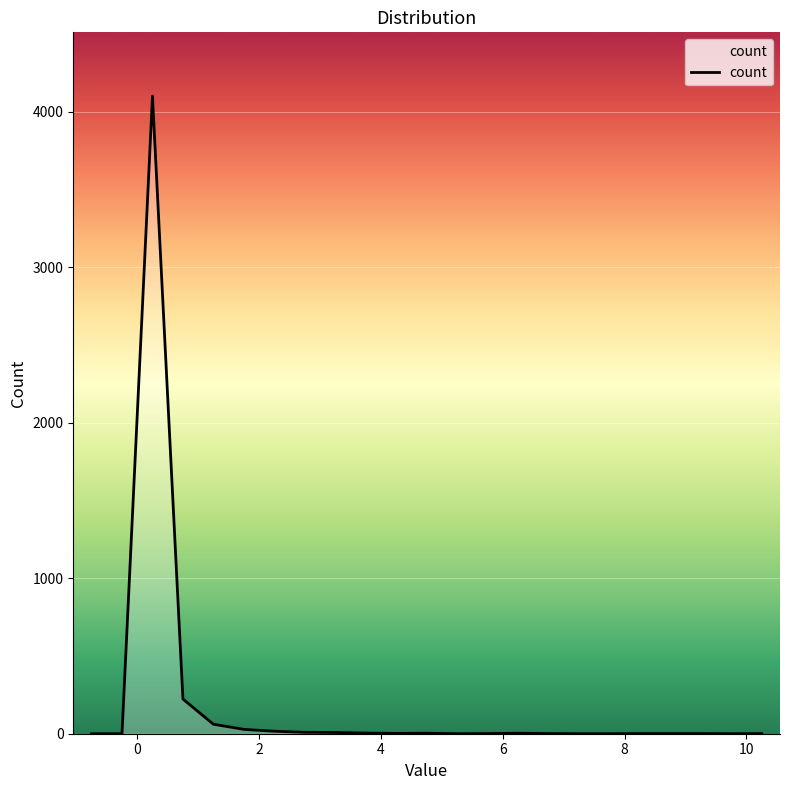

Where is the first local minimum?

4.25